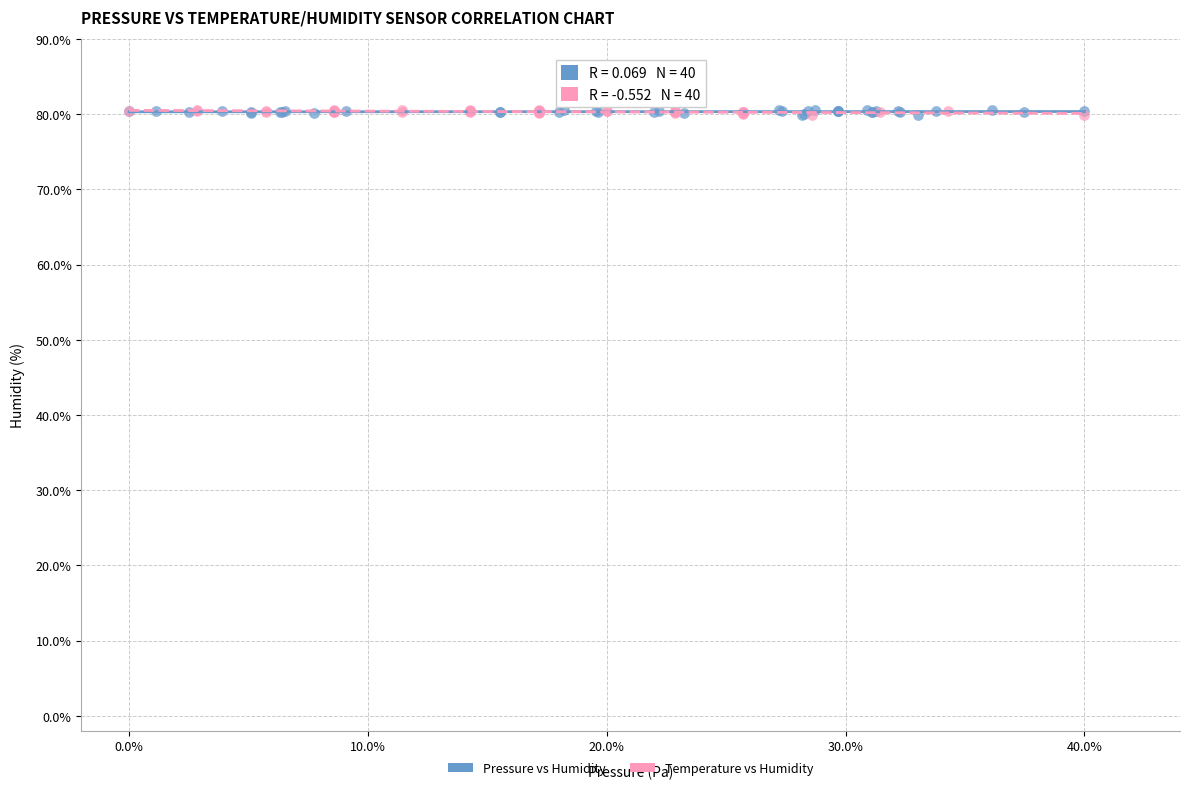

What are all the series names shown in the legend?

Pressure vs Humidity, Temperature vs Humidity